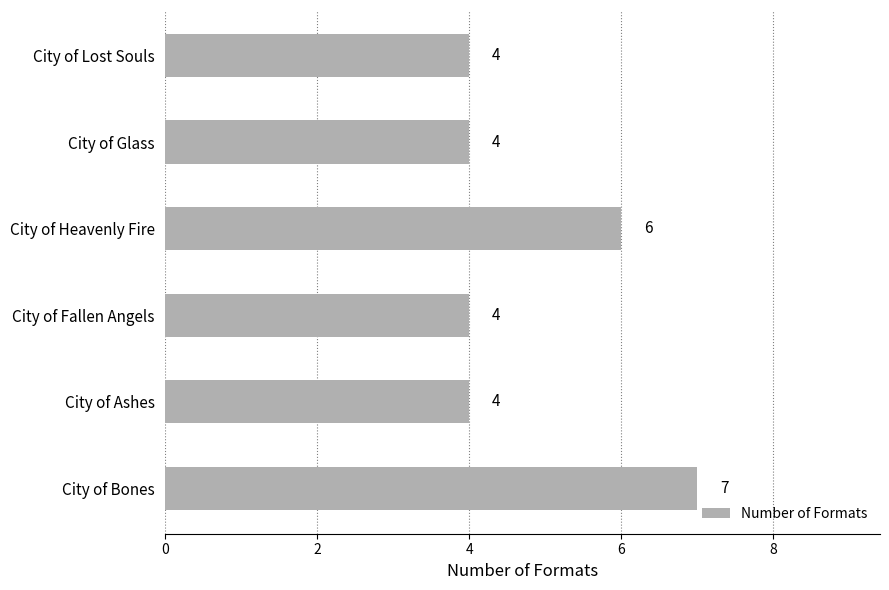

Count the values in the range 4 to 6.

5